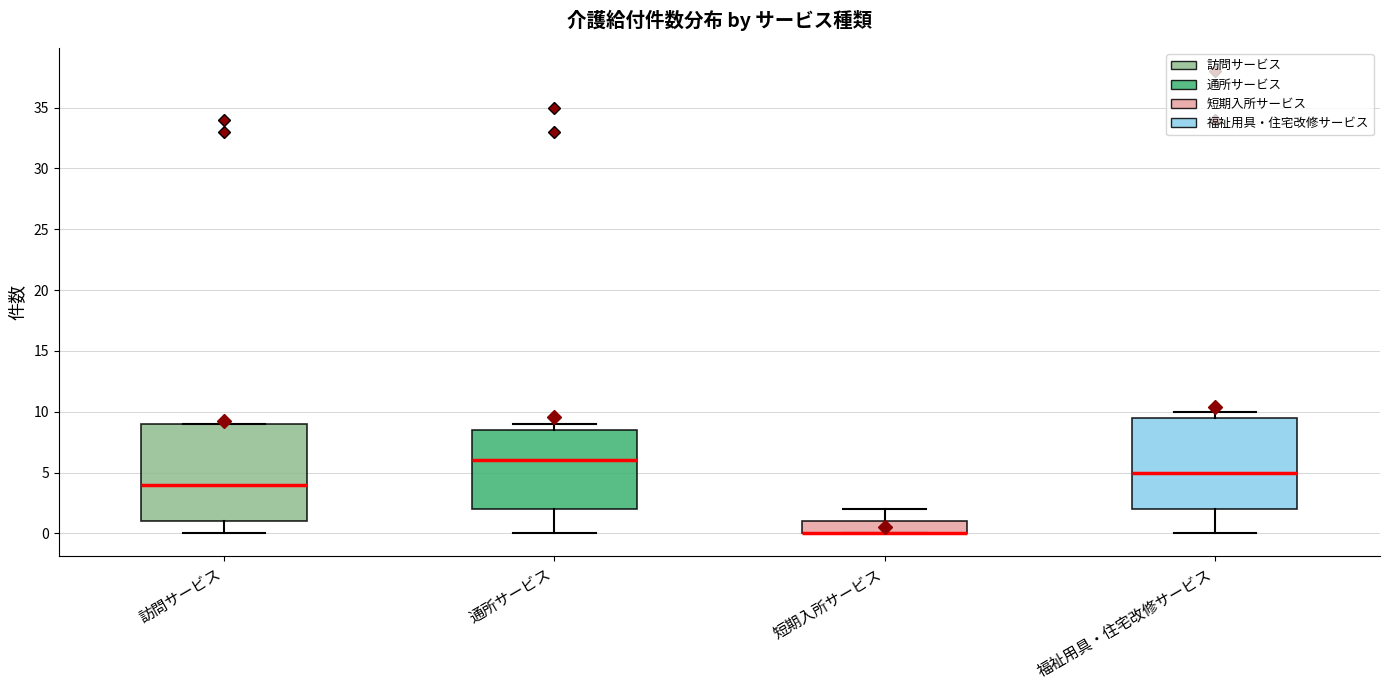

Which box is the tallest, from its lower edge to its upper edge?

訪問サービス